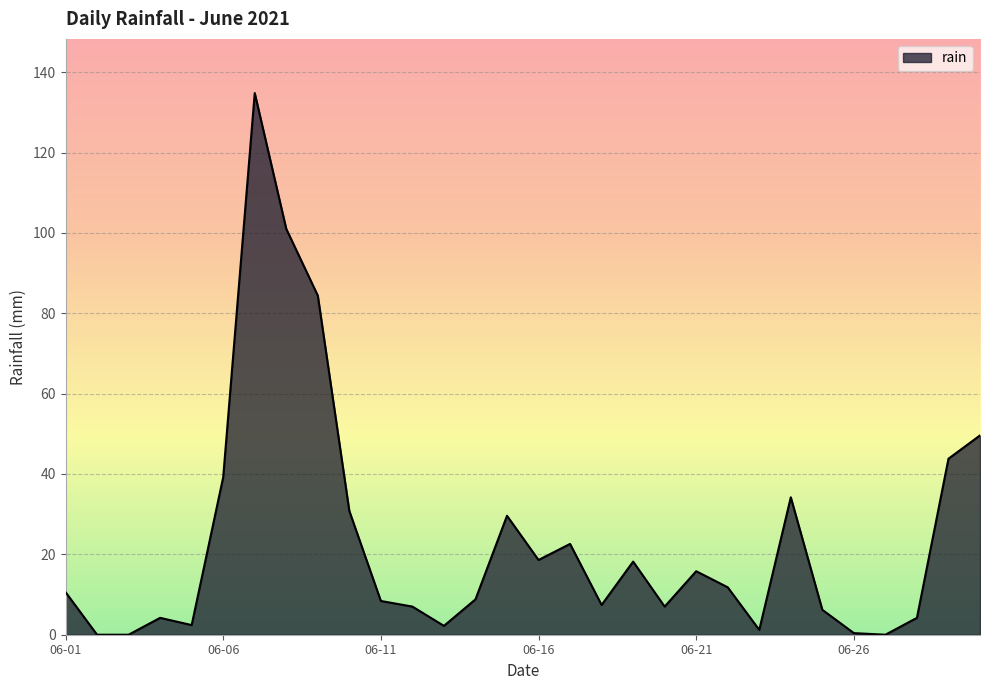

Does the chart display data point markers on the line(s)?

No